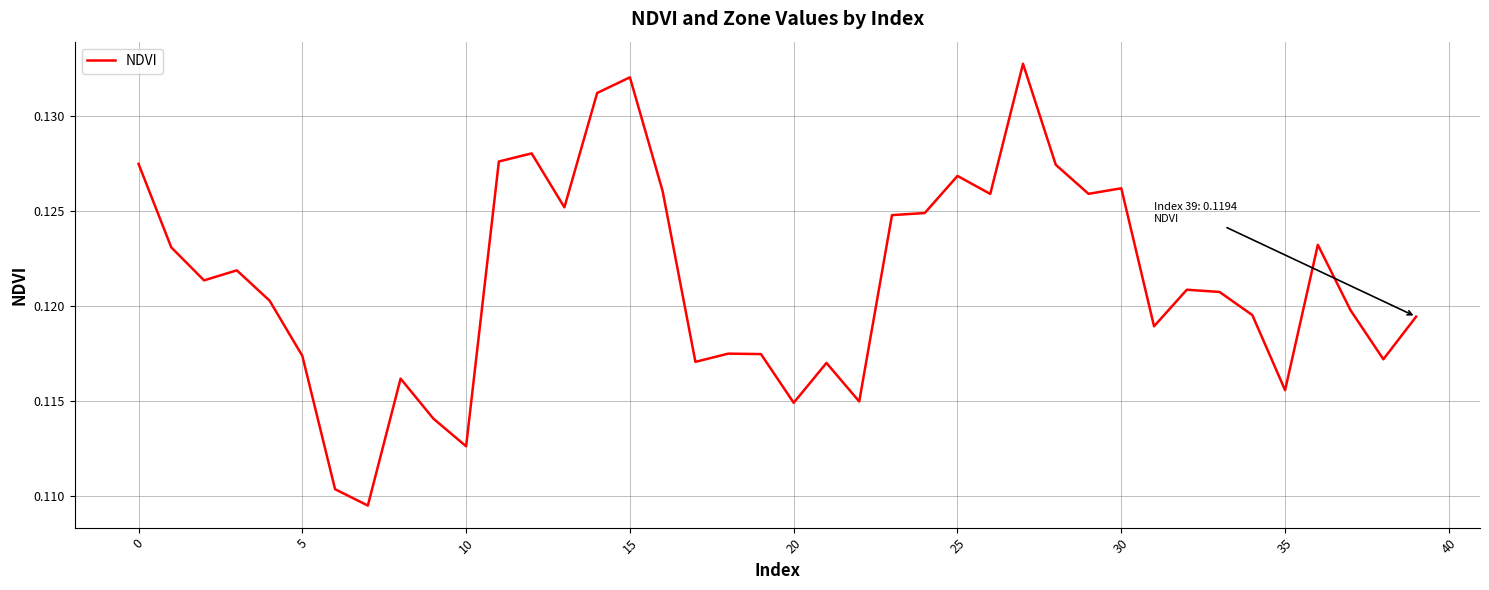

Count the values in the range 0 to 1.

40